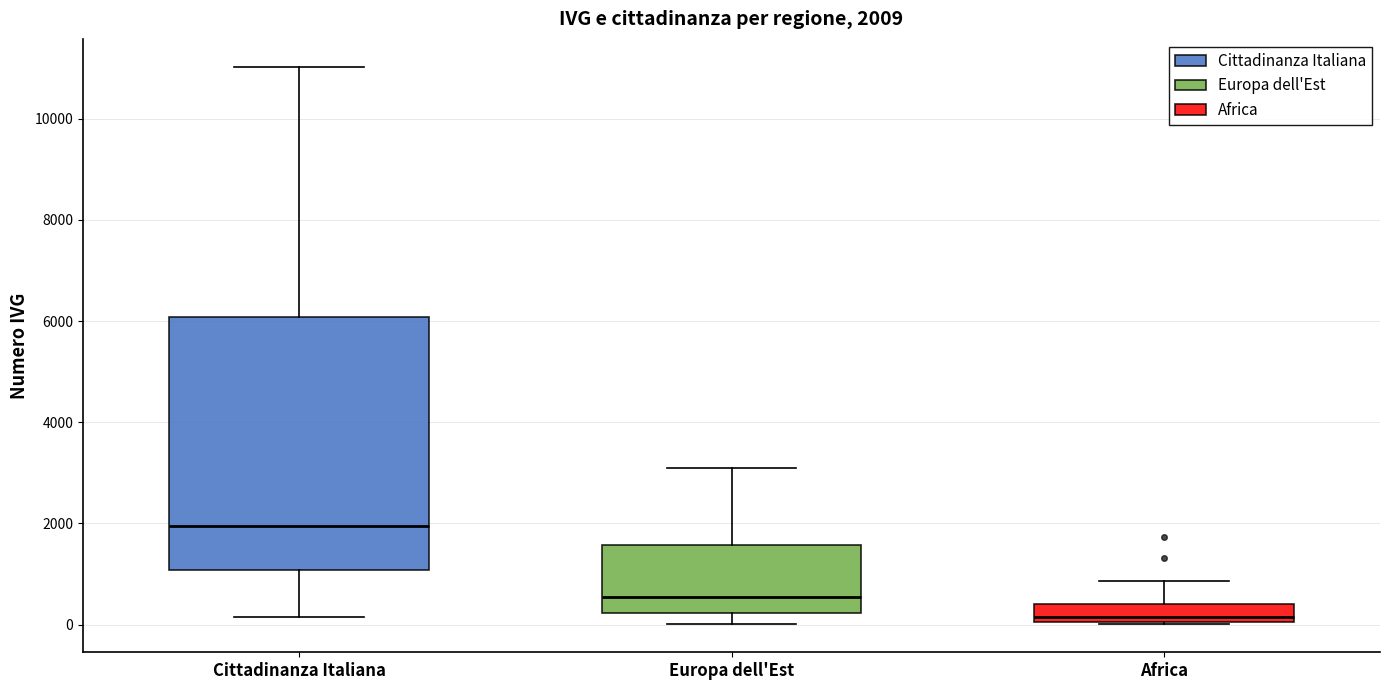

Which box's median line is the highest?

Cittadinanza Italiana